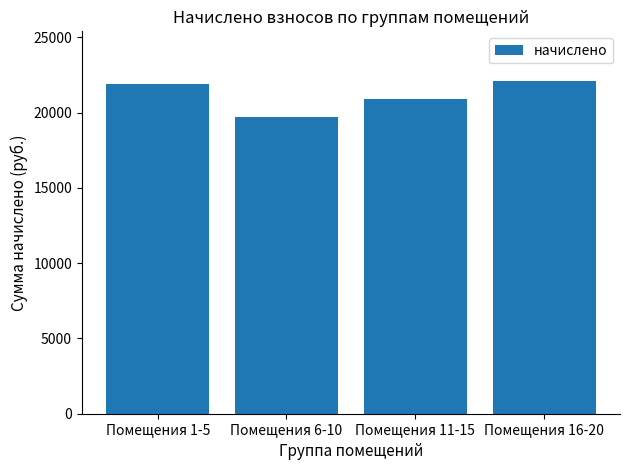

Reading left to right, transcribe all the data shown in this chart.

Помещения 1-5=21922.1	Помещения 6-10=19684.3	Помещения 11-15=20899.1	Помещения 16-20=22081.8